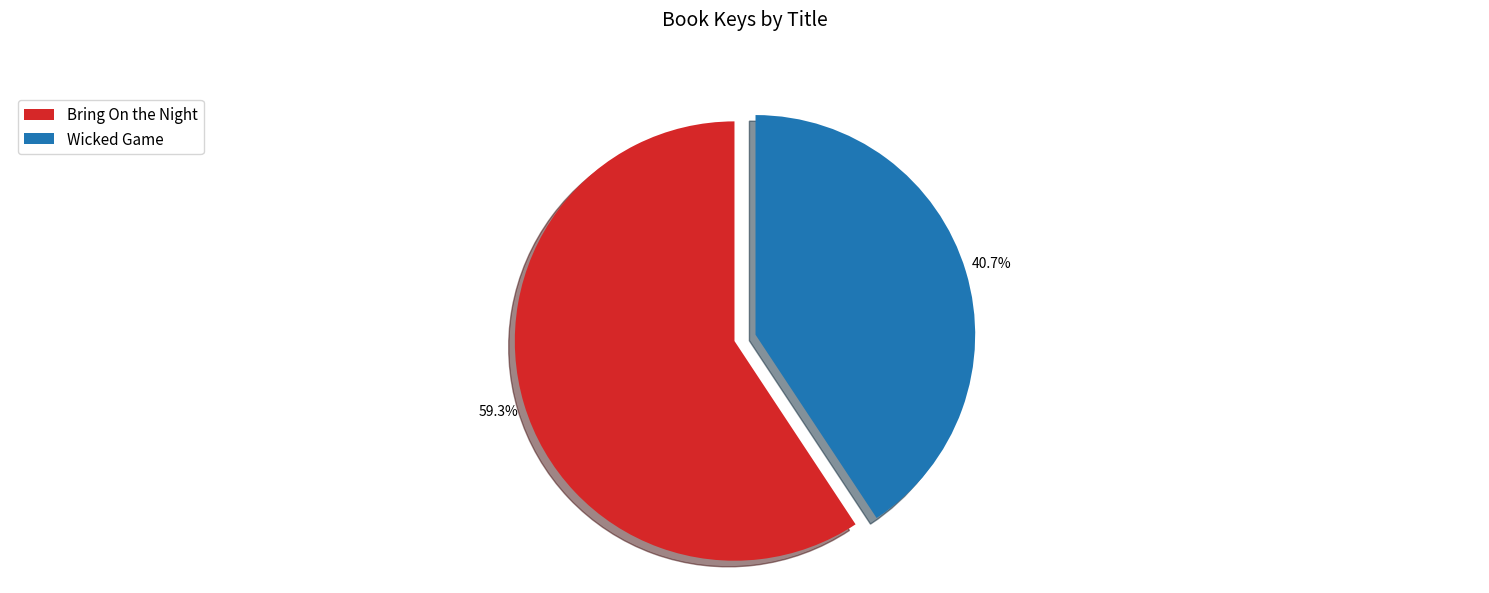

How many segments does this pie chart have?

2